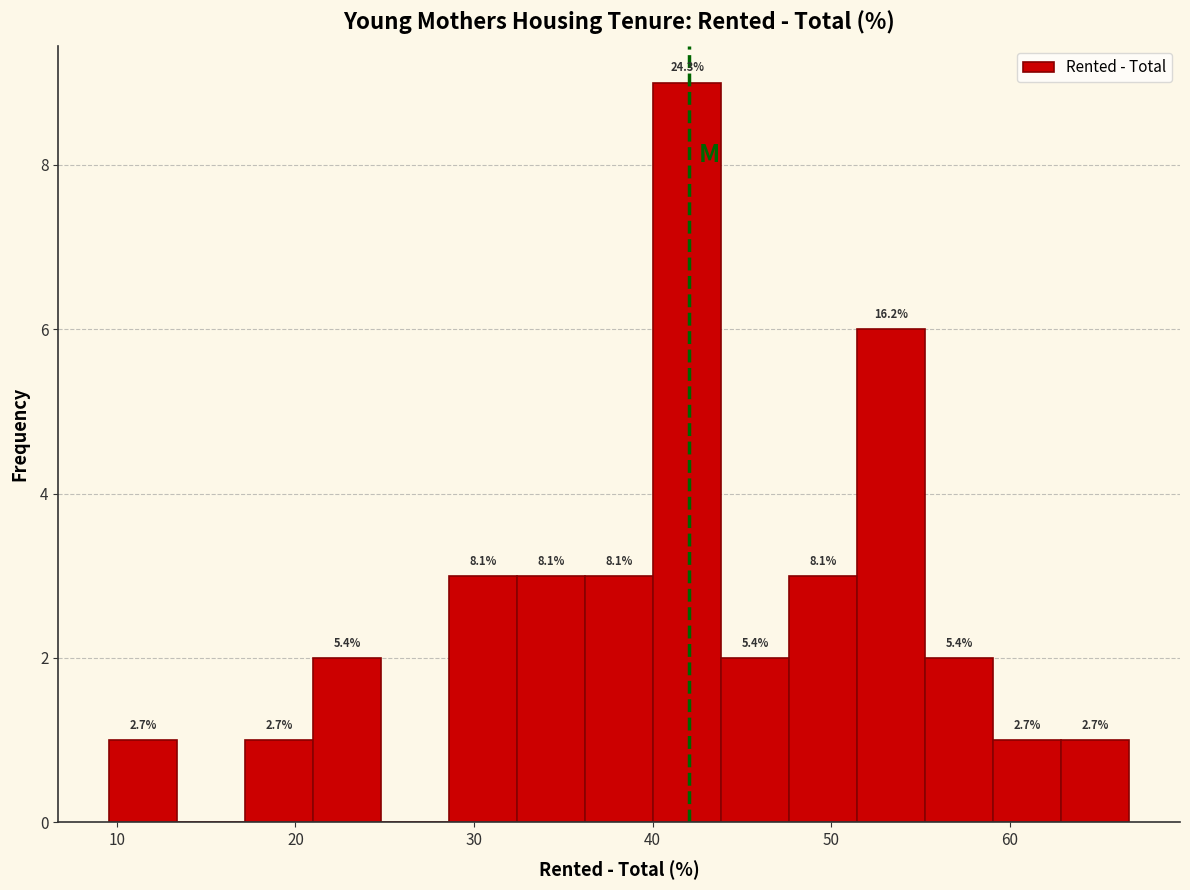

Around what value on the x-axis is the tallest bar? Give the approximate position of its centre, as read against the axis.

42